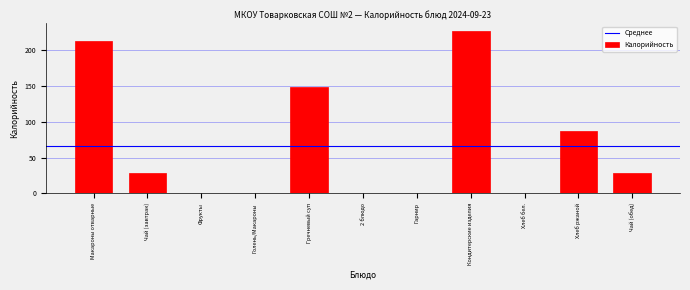

Reading right to left, what are all the values shown in this chart?

Чай (обед)=28.0	Хлеб ржаной=87.0	Хлеб бел.=0.0	Кондитерские изделия=226.2	Гарнир=0.0	2 блюдо=0.0	Гречневый суп=148.3	Голень/Макароны=0.0	Фрукты=0.0	Чай (завтрак)=28.0	Макароны отварные=213.1